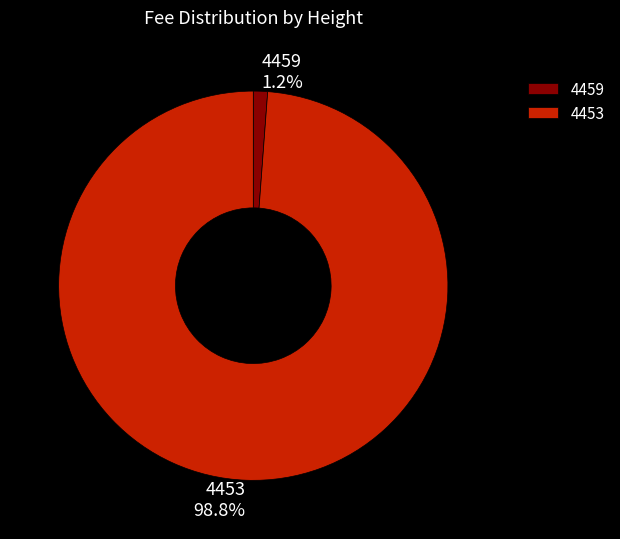

Which has a higher value, 4453 or 4459?

4453